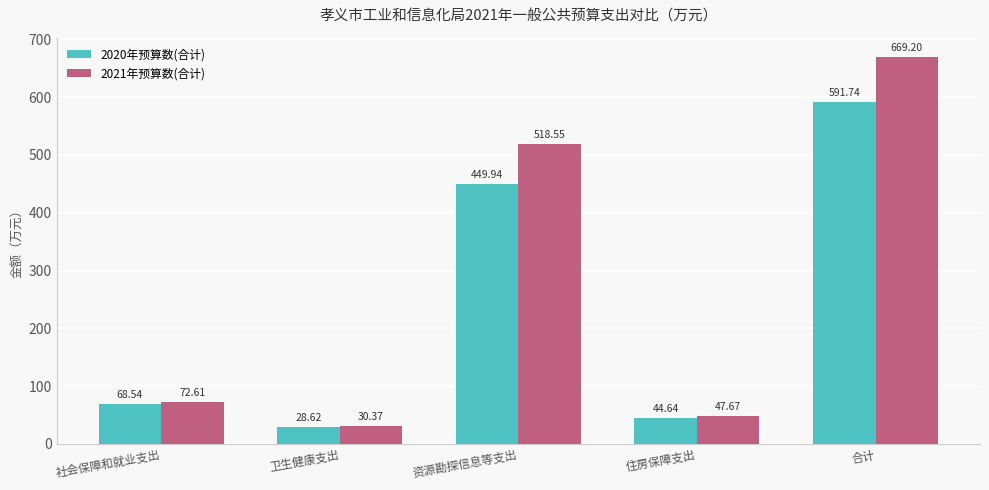

The value of 2021年预算数(合计) at 合计 is 669.2. True or false?

True